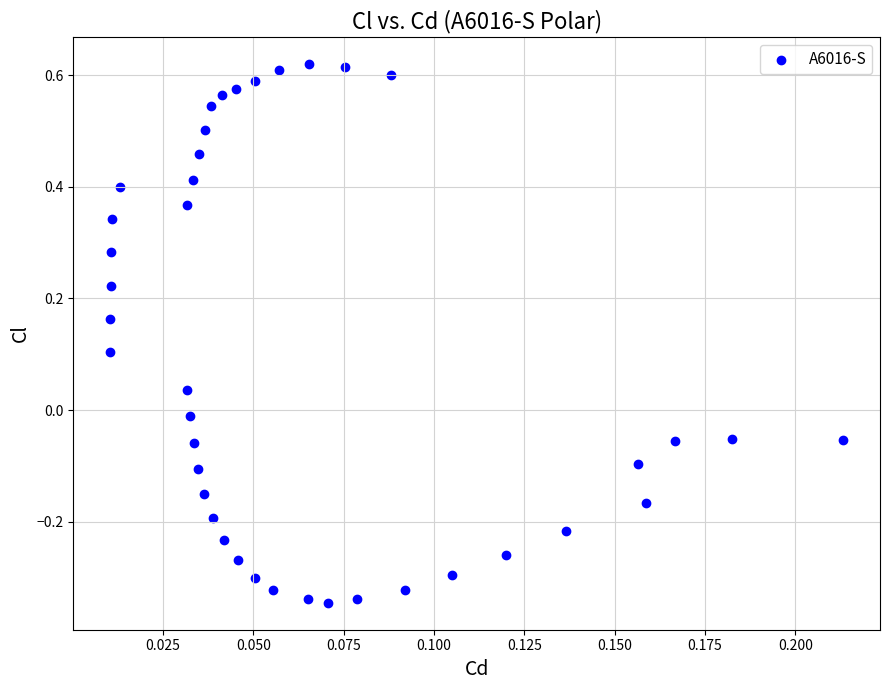

What is the range of Y values (max minus min)?

1.0